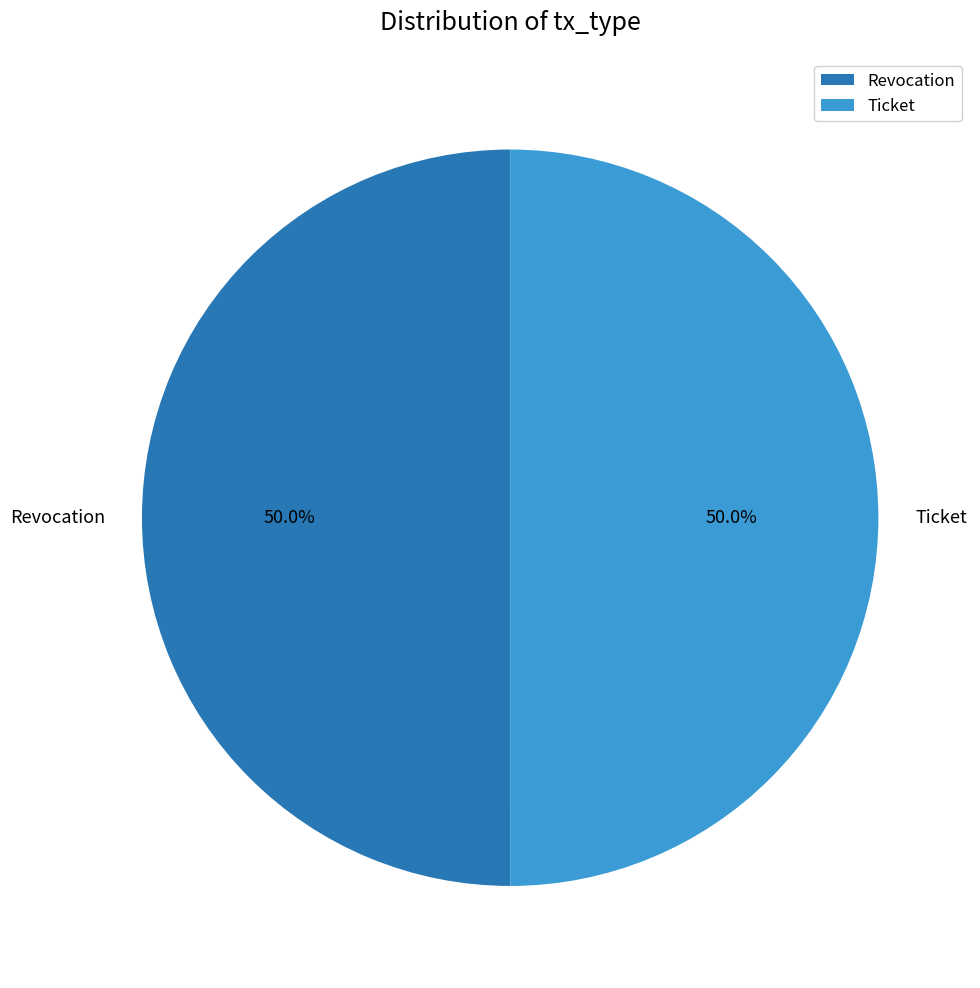

Is the sum of Revocation and Ticket greater than half?

Yes